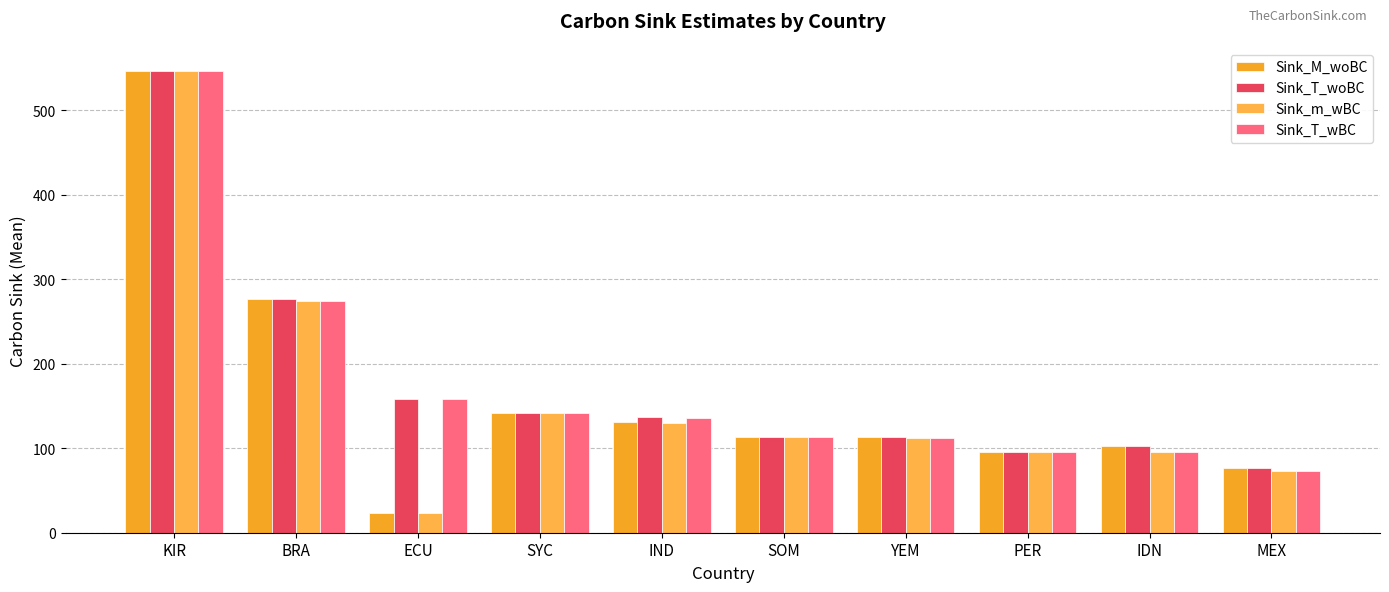

Which series has the largest total across all categories?

Sink_T_woBC